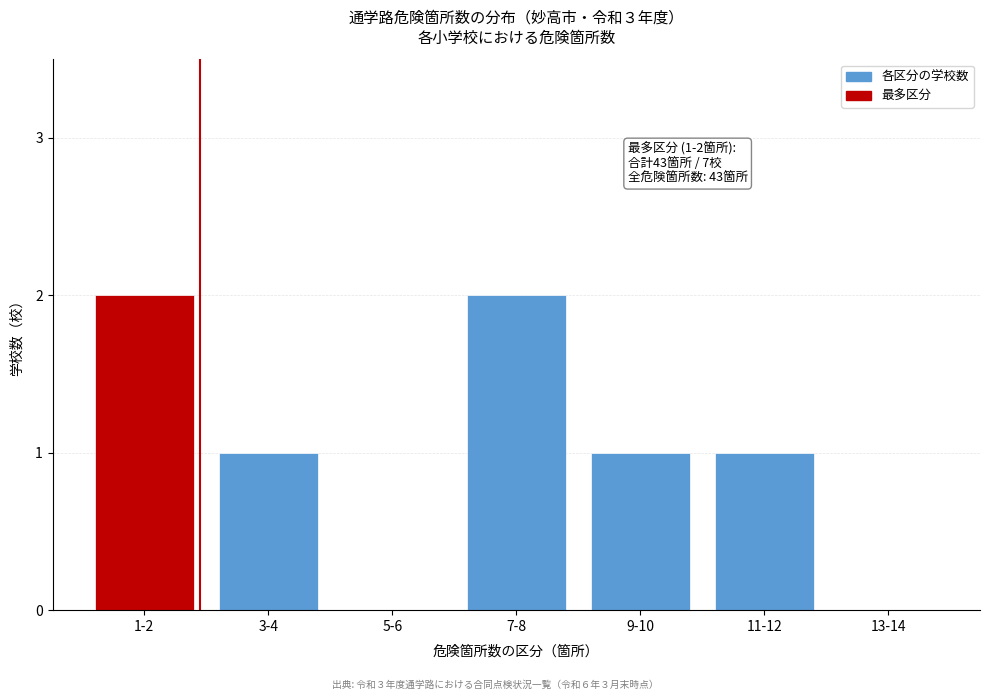

Reading left to right, list all the values displayed in this chart.

1-2=2	3-4=1	5-6=0	7-8=2	9-10=1	11-12=1	13-14=0